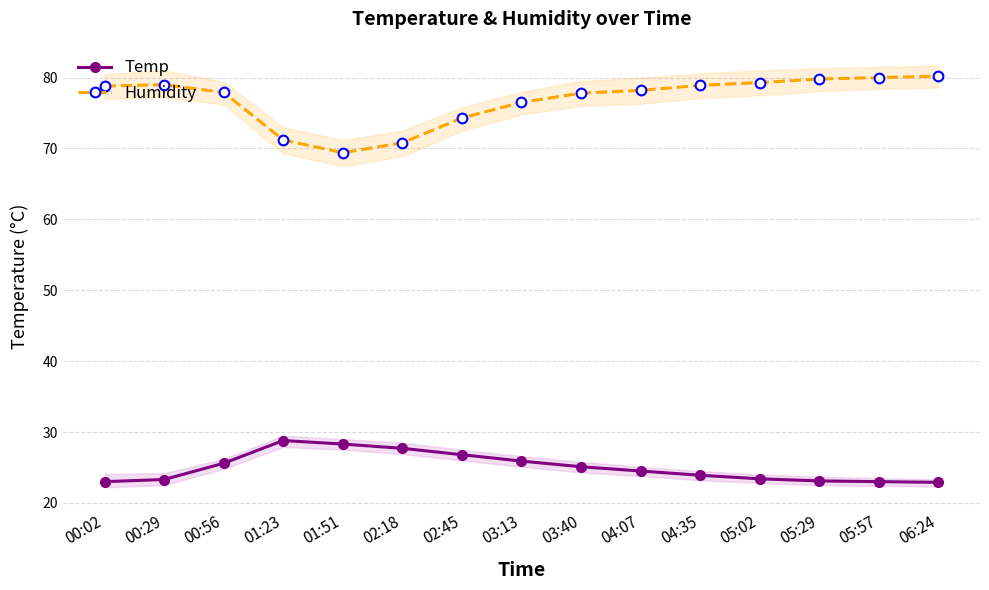

At how many categories does at least one series exceed 56?

15